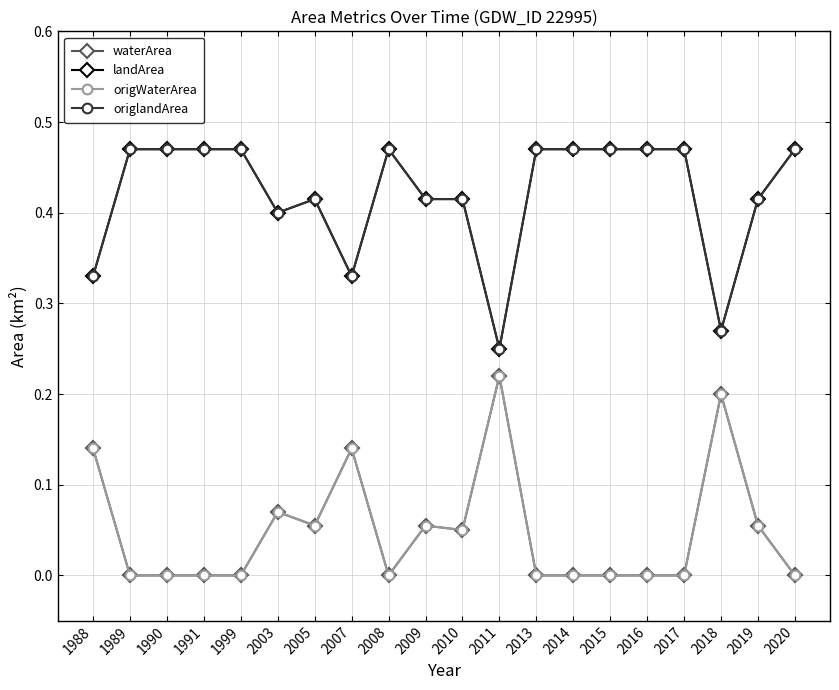

True or false: landArea has a value of 0.4 at 2011.

False